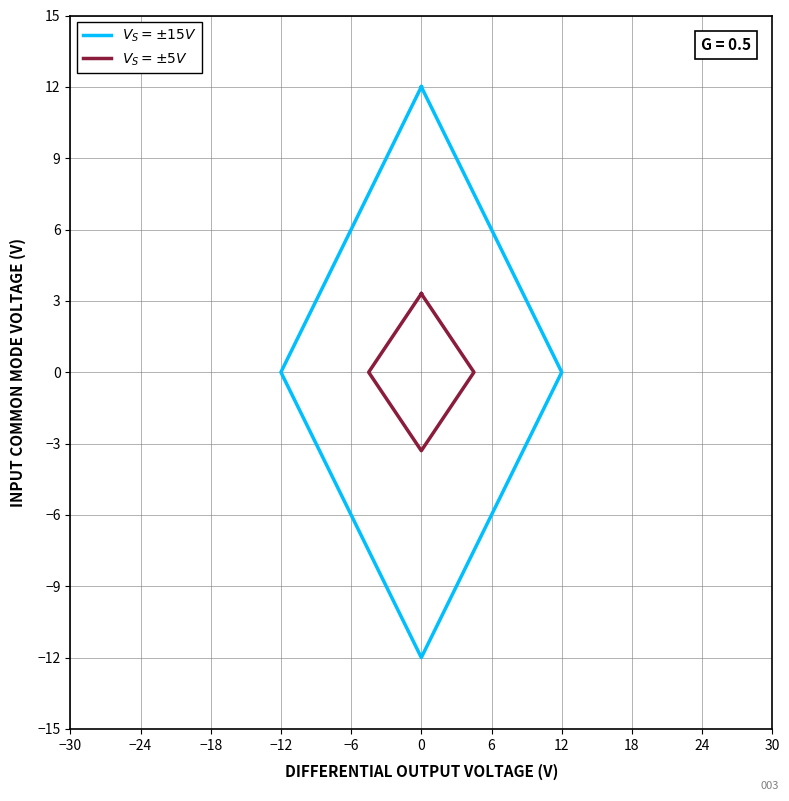

True or false: $V_S = \pm15V$ and $V_S = \pm5V$ intersect in this chart.

False